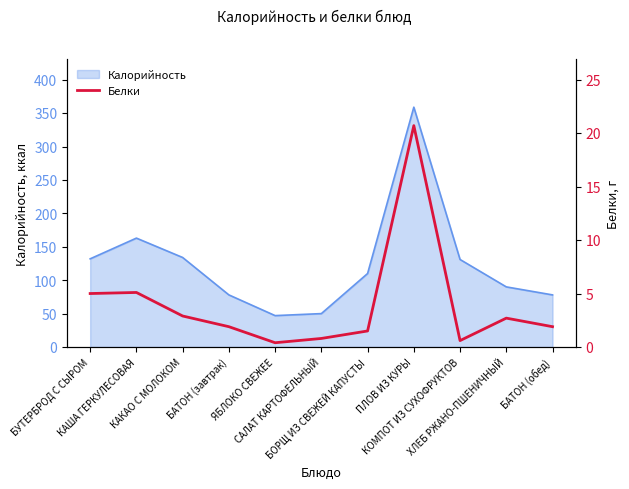

How many lines are shown in the chart?

1